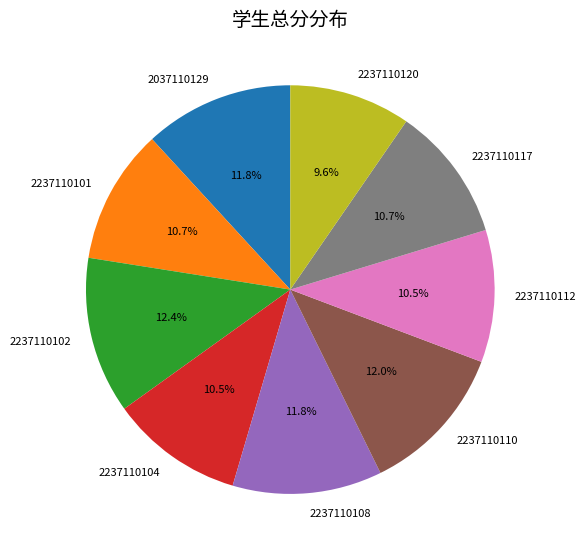

Between 2037110129 and 2237110117, which is larger?

2037110129